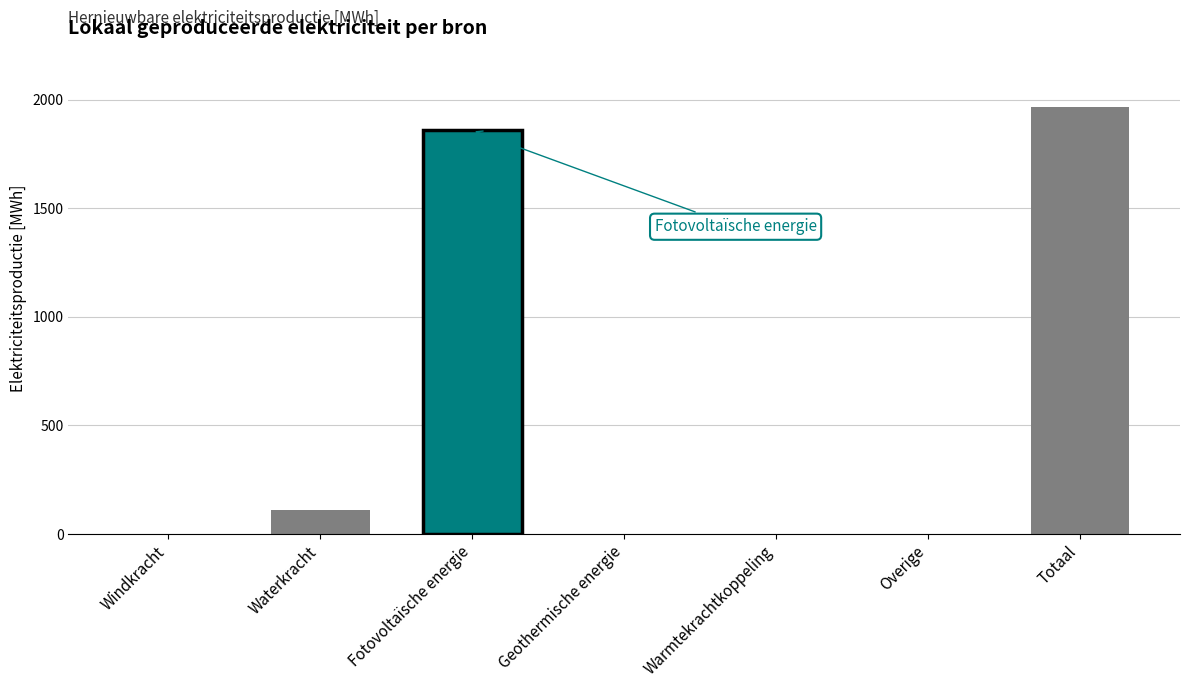

What value does the data have at Waterkracht?

109.0